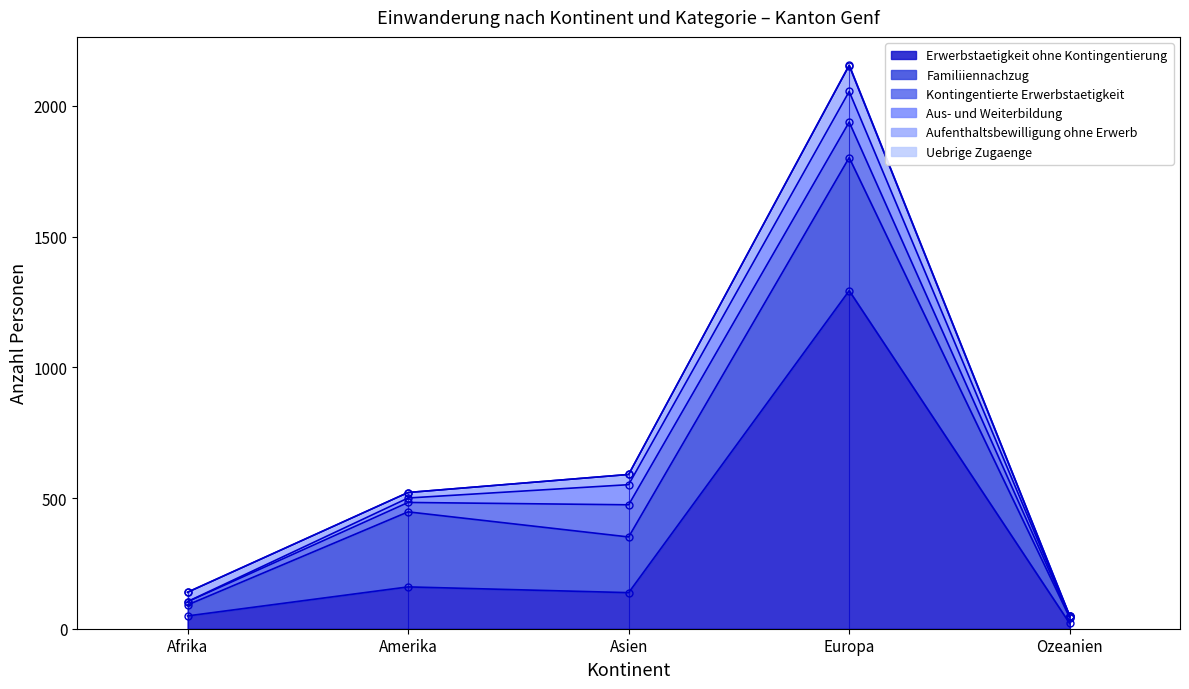

Reading right to left, what are all the values shown in this chart?

Erwerbstaetigkeit ohne Kontingentierung: 20	1293	138	160	49
Familiiennachzug: 22	509	213	287	42
Kontingentierte Erwerbstaetigkeit: 4	136	123	36	12
Aus- und Weiterbildung: 2	117	77	17	1
Aufenthaltsbewilligung ohne Erwerb: 0	99	39	21	35
Uebrige Zugaenge: 0	2	0	0	1